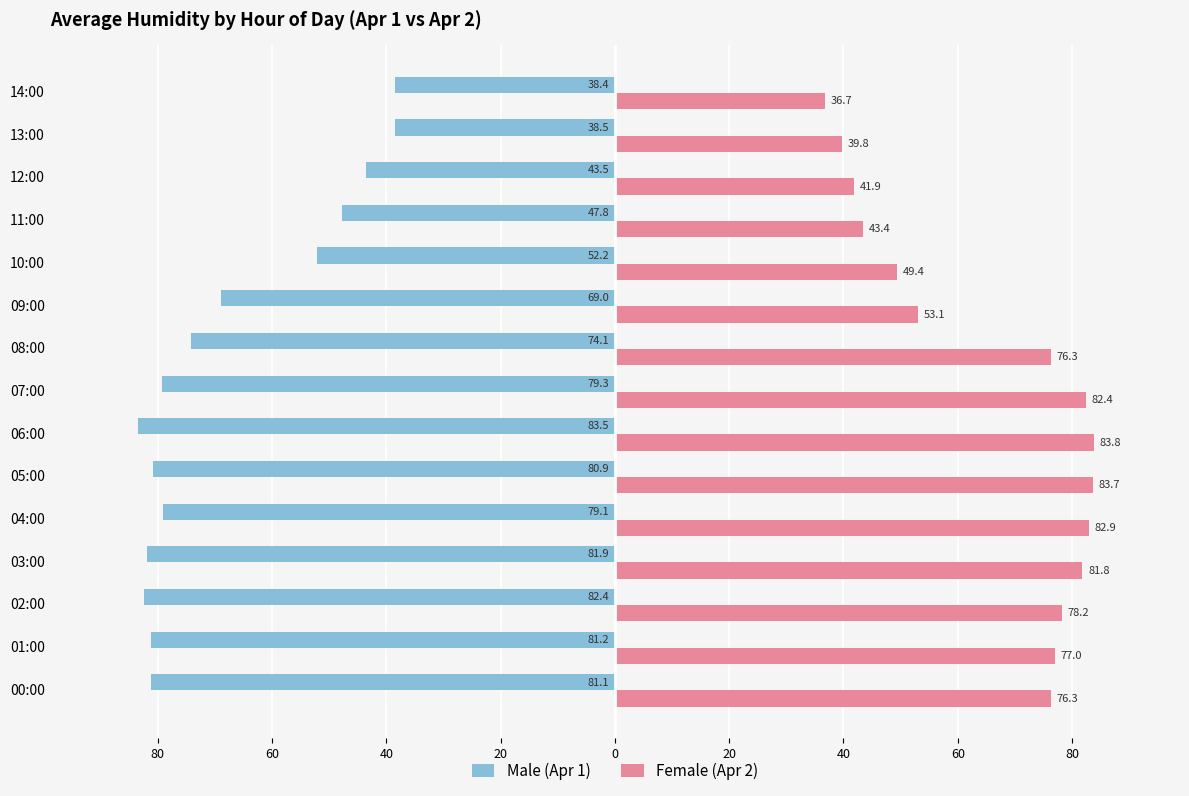

Rank the series by their average value, from lowest to highest.

Male (Apr 1), Female (Apr 2)